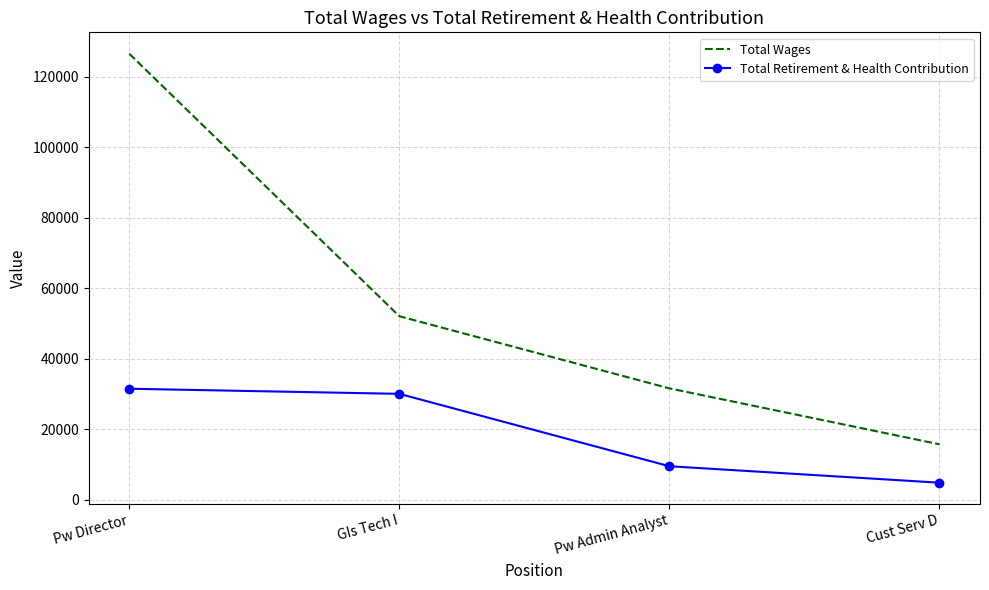

Which category has the highest value across all series?

Pw Director